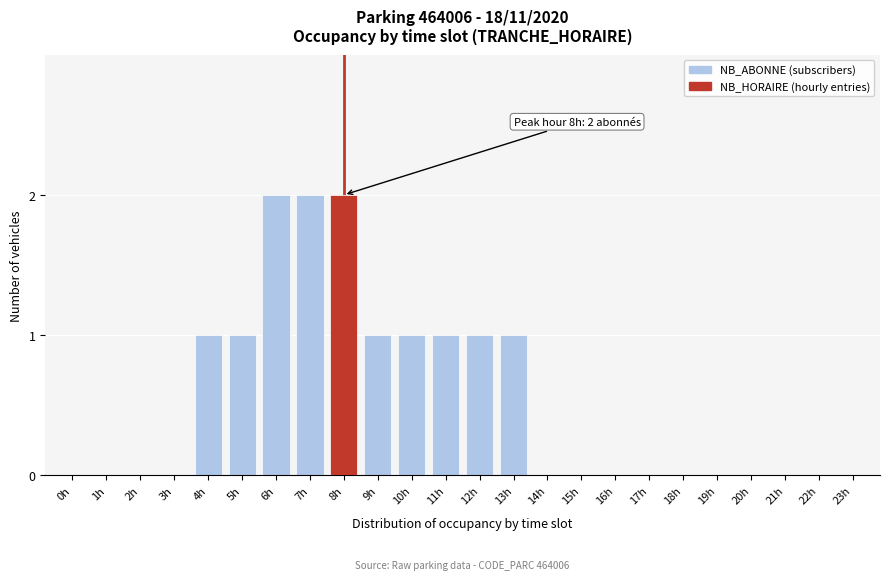

Reading right to left, transcribe all the data shown in this chart.

23h=0	22h=0	21h=0	20h=0	19h=0	18h=0	17h=0	16h=0	15h=0	14h=0	13h=1	12h=1	11h=1	10h=1	9h=1	8h=2	7h=2	6h=2	5h=1	4h=1	3h=0	2h=0	1h=0	0h=0